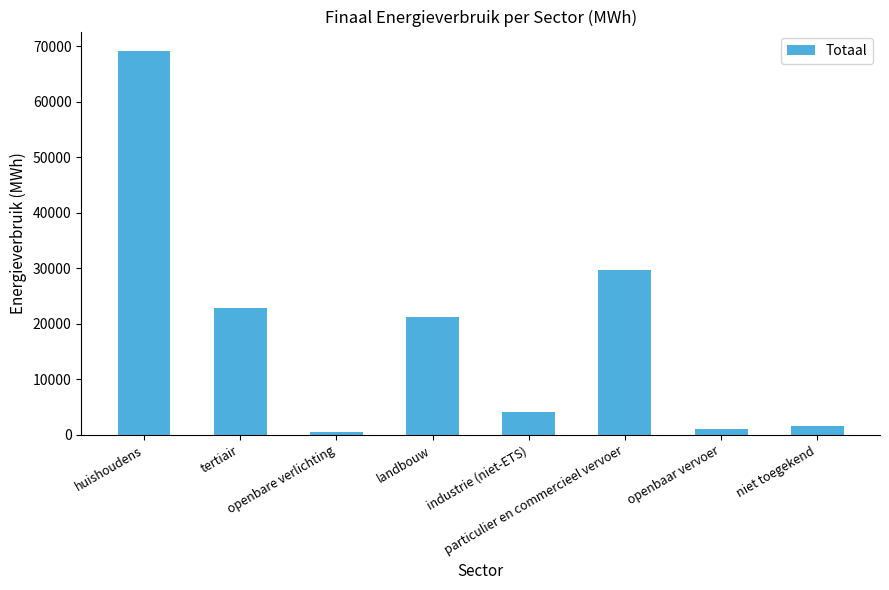

Reading right to left, list all the values displayed in this chart.

1551.9	1064.2	29625.1	4121.2	21276.5	475.2	22870.7	69172.9